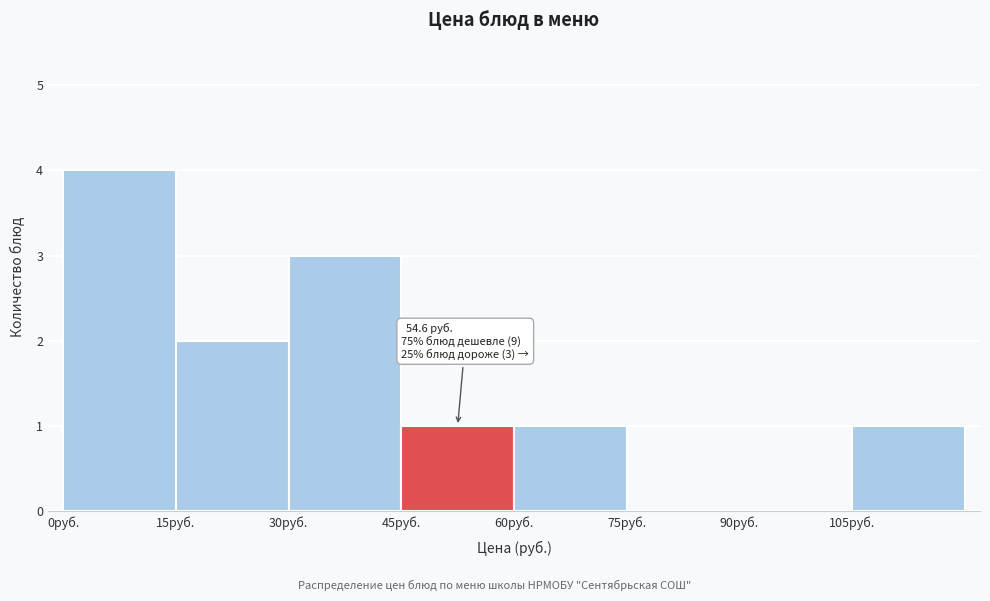

Which range on the x-axis has the tallest bar?

0 to 15